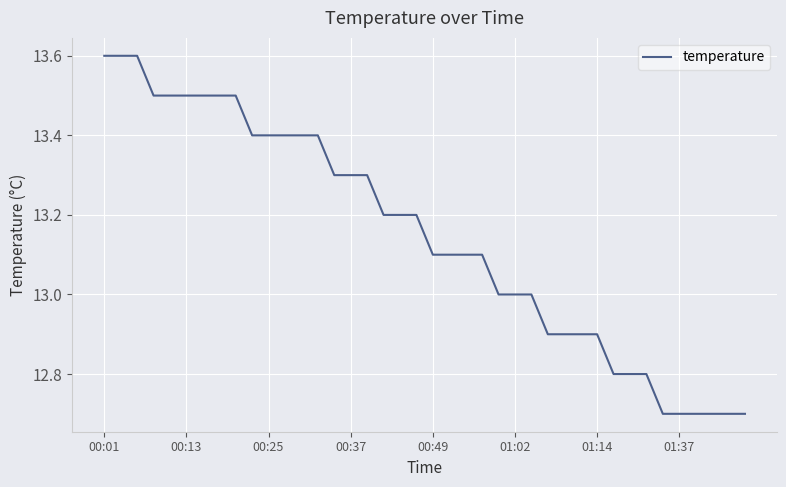

What is the smallest value displayed?

12.7